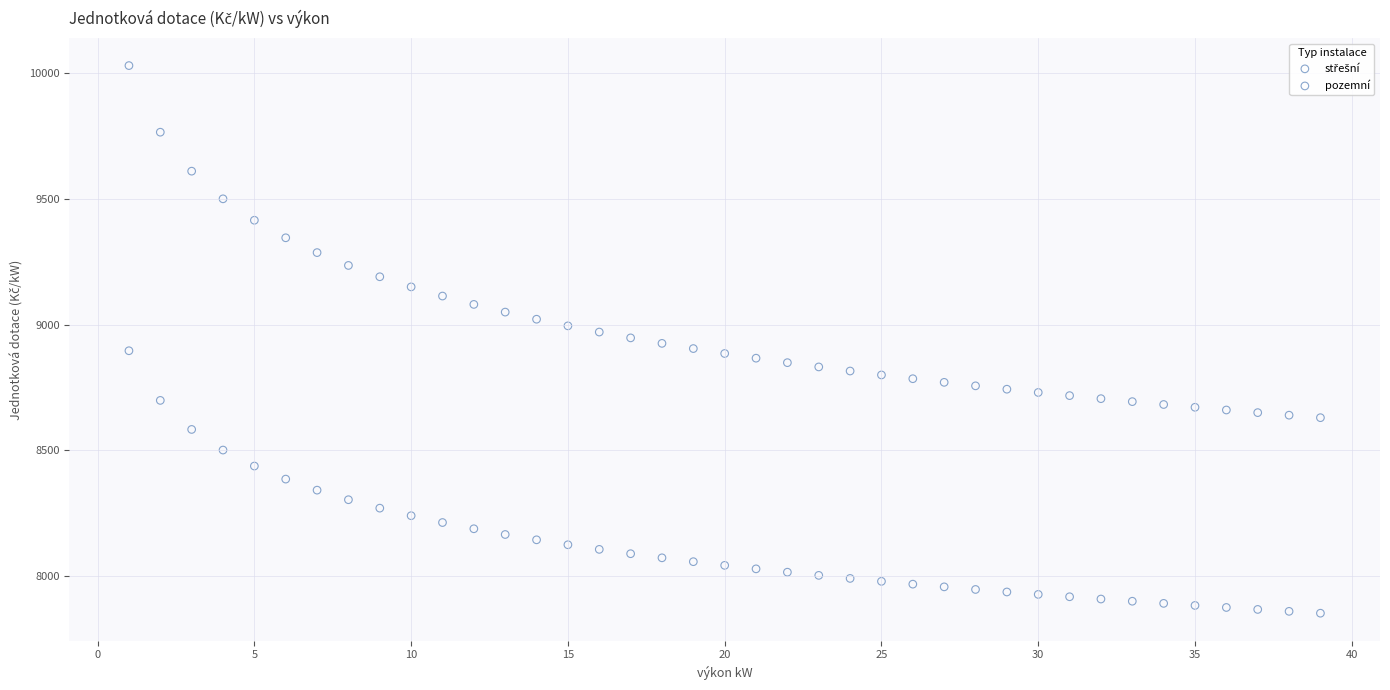

Across all data points, what is the range of Y values (max minus min)?

2177.7